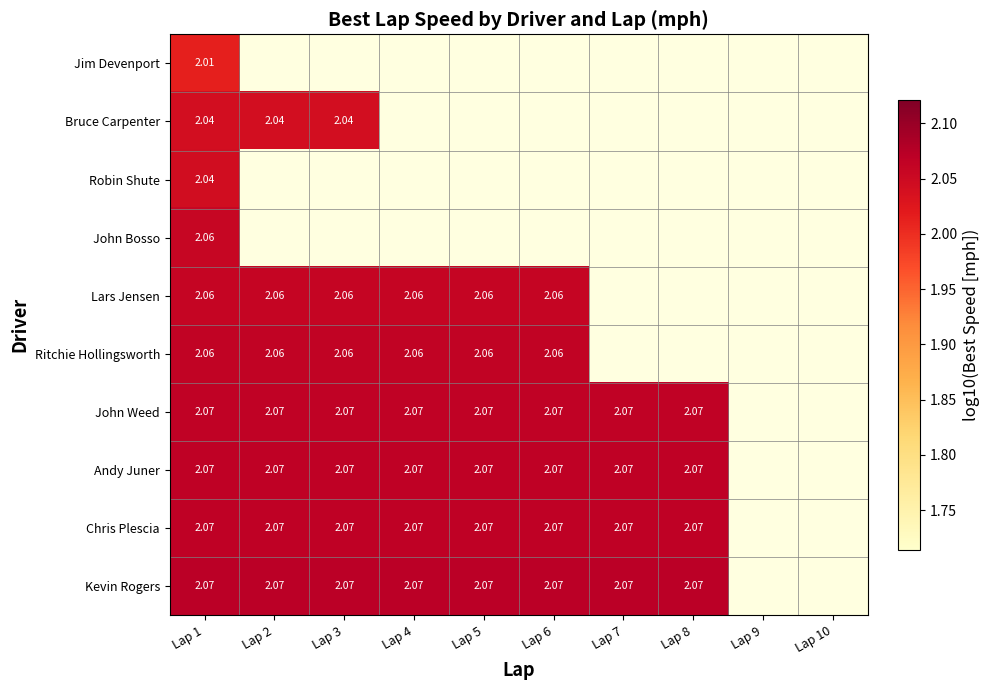

Which label corresponds to the largest value in the chart?

Lap 1